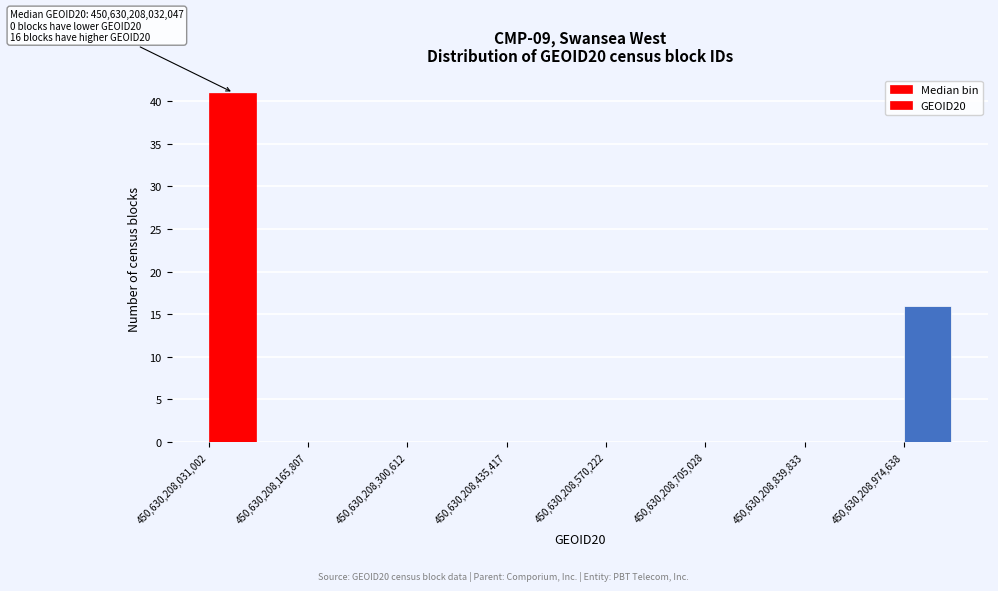

Read against the x-axis, roughly where is the centre of the tallest bar?

450630208060000